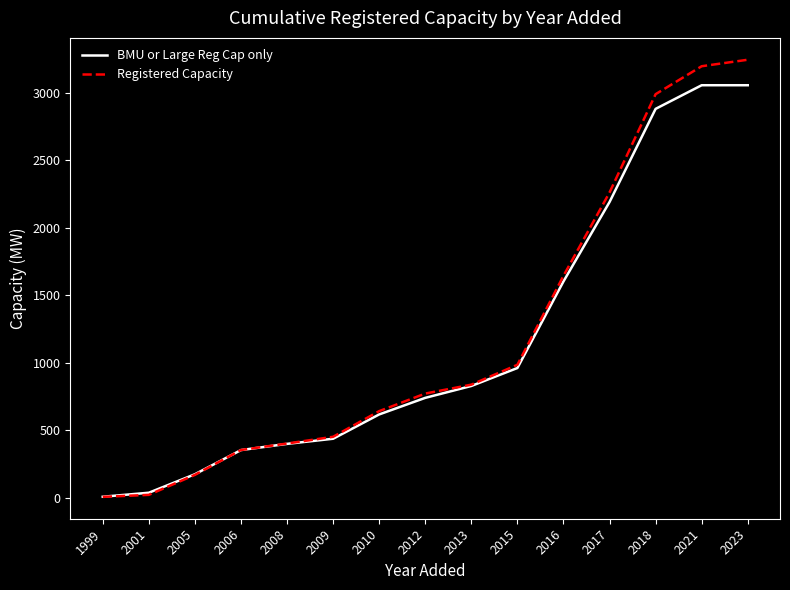

Rank the series by their maximum value, from highest to lowest.

Registered Capacity, BMU or Large Reg Cap only